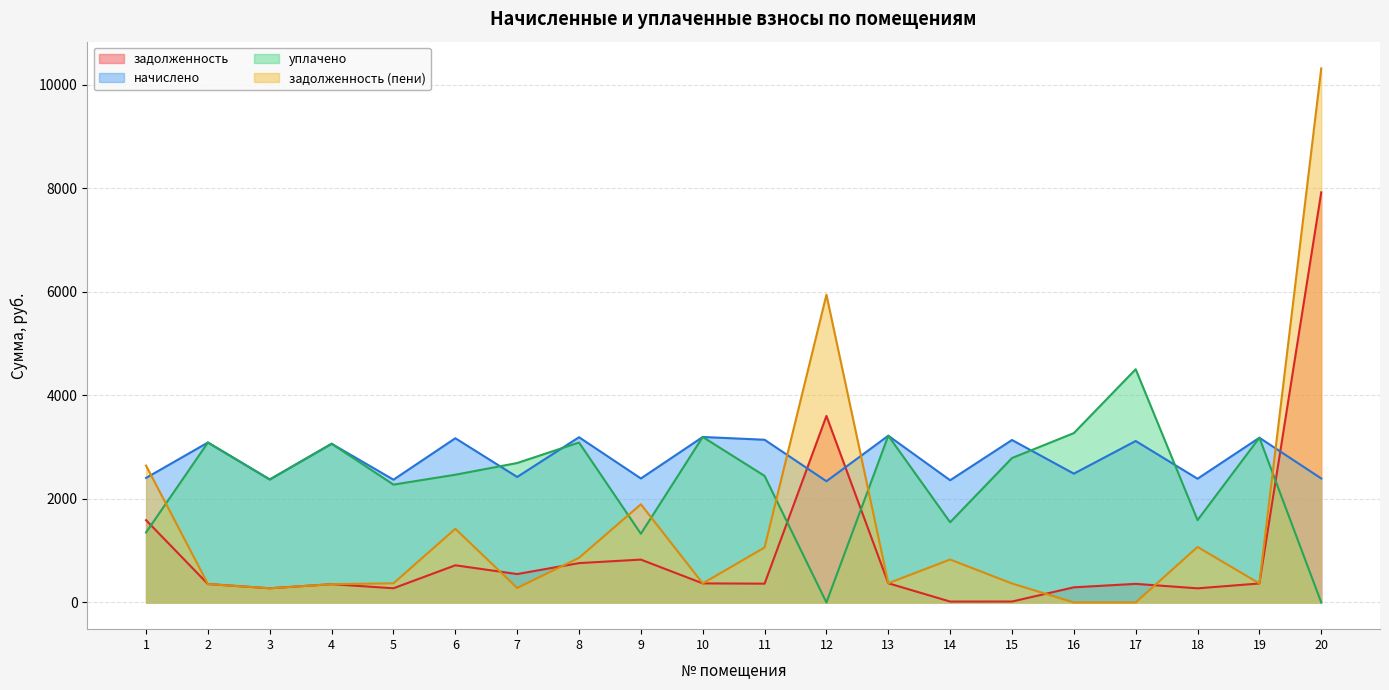

Which category has the lowest value in the задолженность (пени) series?

16